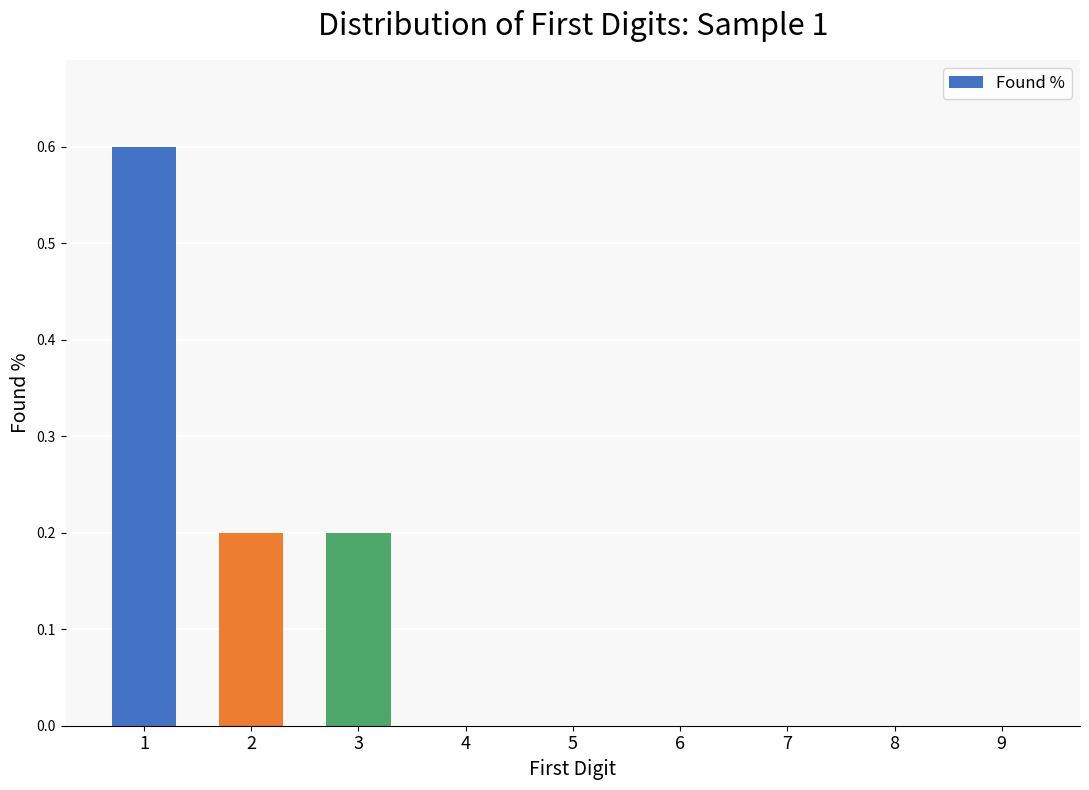

What is the change in value from 1 to 5?

-0.6